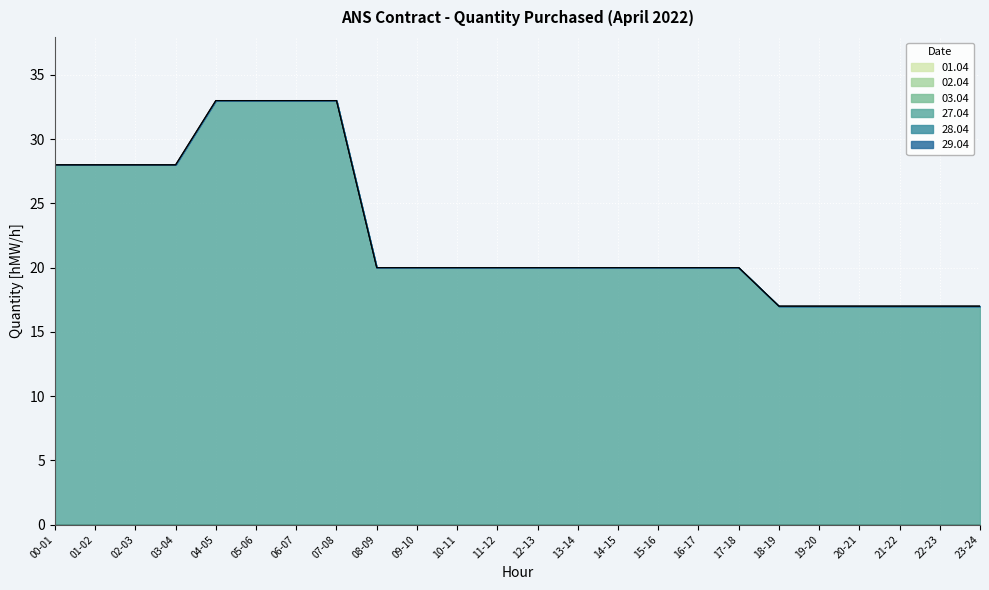

How many values in the 27.04 series exceed 20?

8